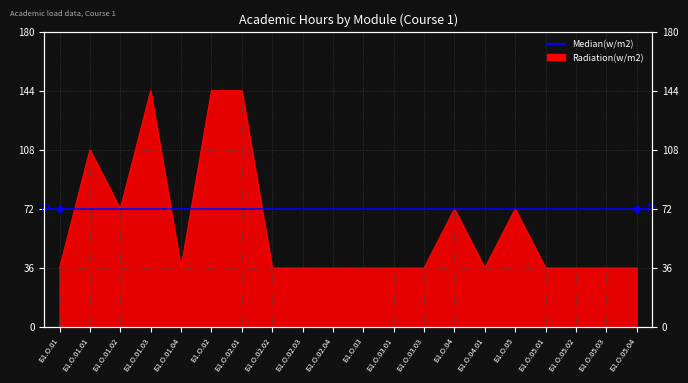

Count the number of categories in the chart.

20